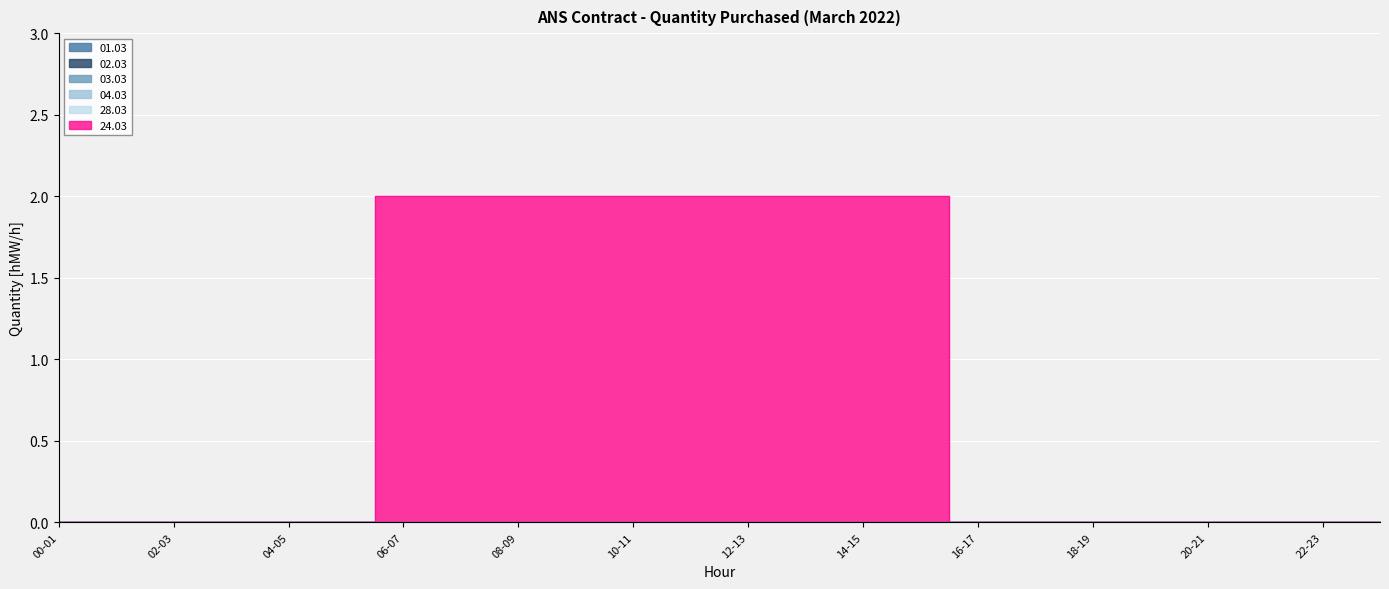

What is the label of the 12th point from the right?

12-13